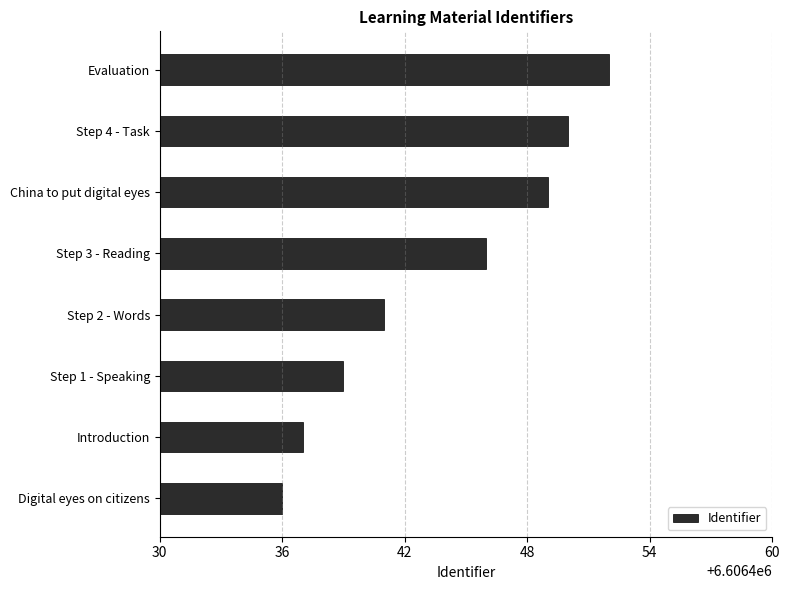

How many data points are less than 6606446?

4